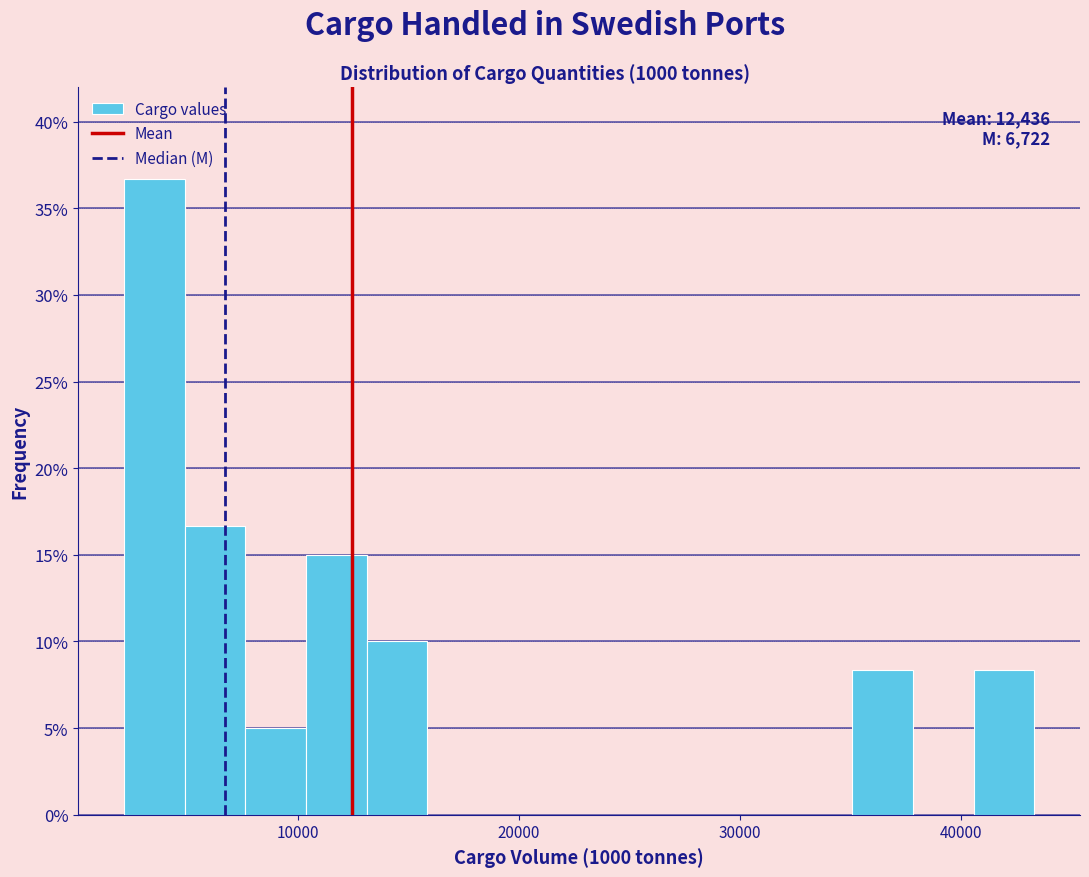

Read against the x-axis, roughly where is the centre of the tallest bar?

4000